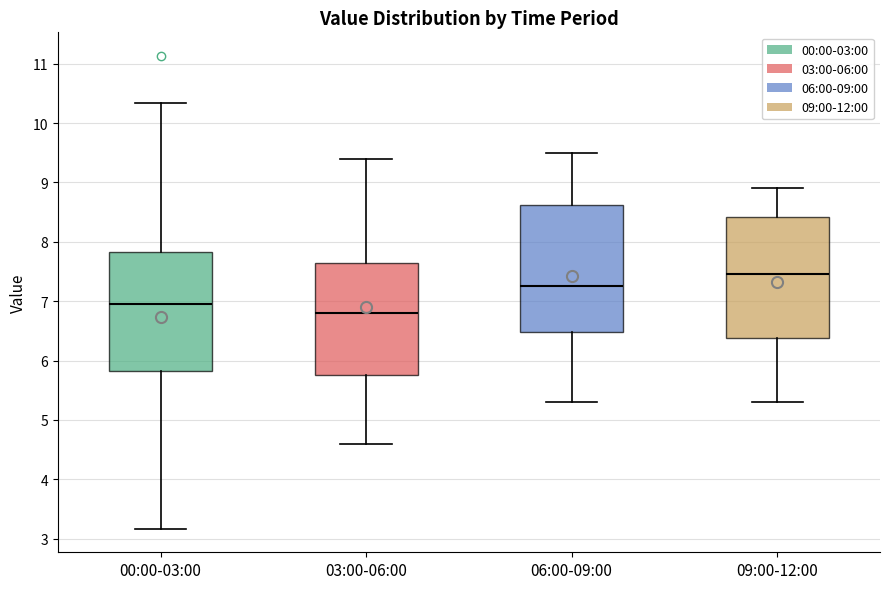

Which box has the lowest median line?

03:00-06:00